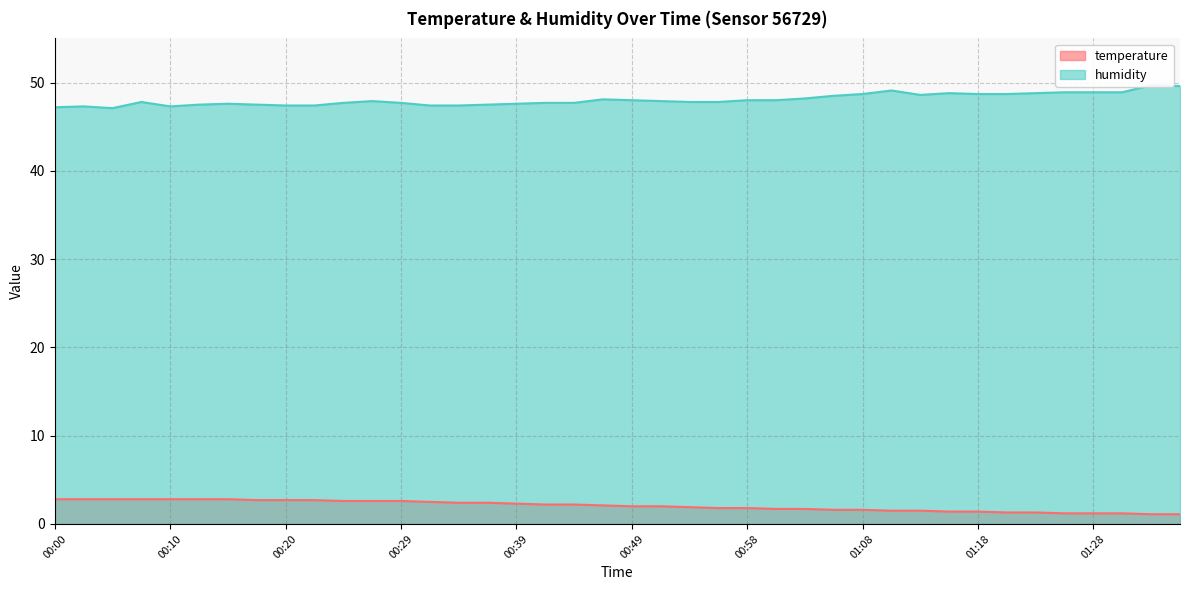

True or false: temperature and humidity intersect in this chart.

False